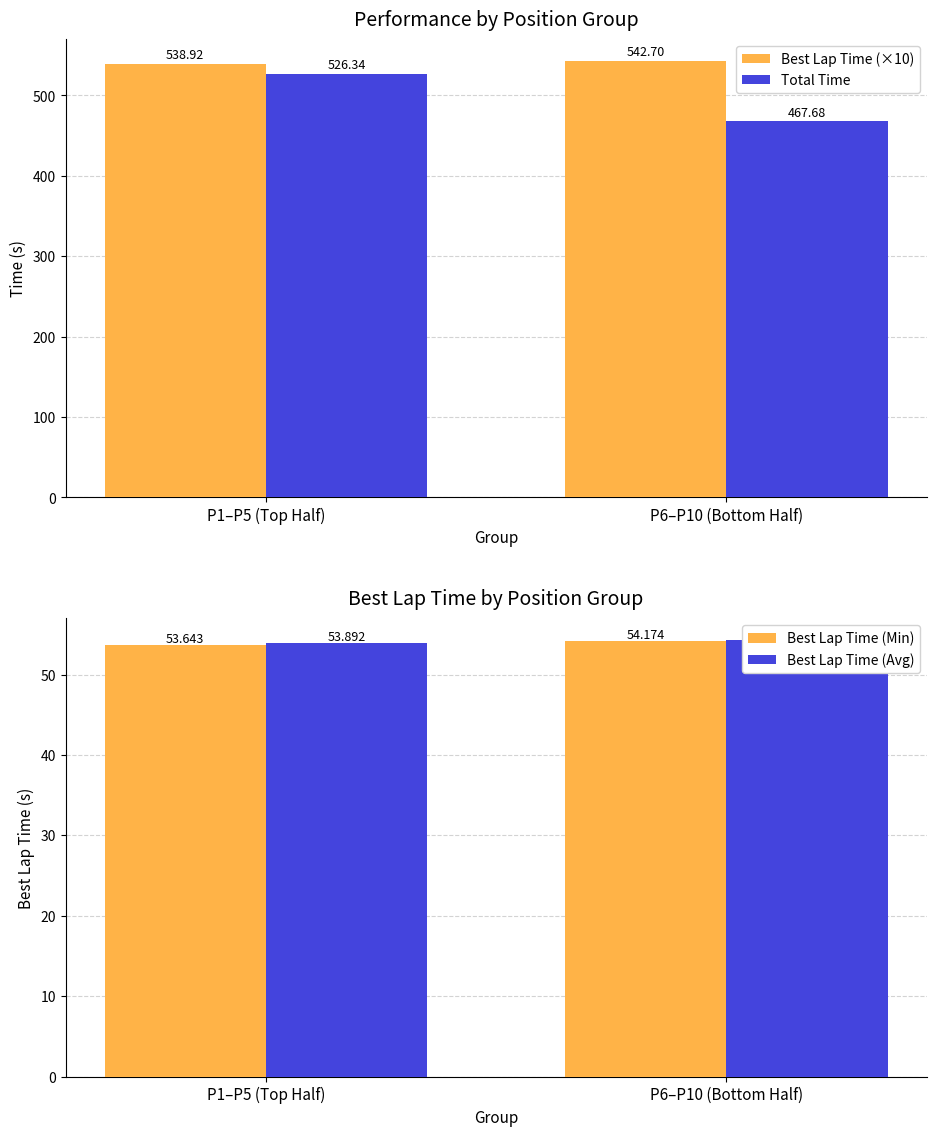

The value of Best Lap Time (Avg) at P1–P5 (Top Half) is 96.9. True or false?

False